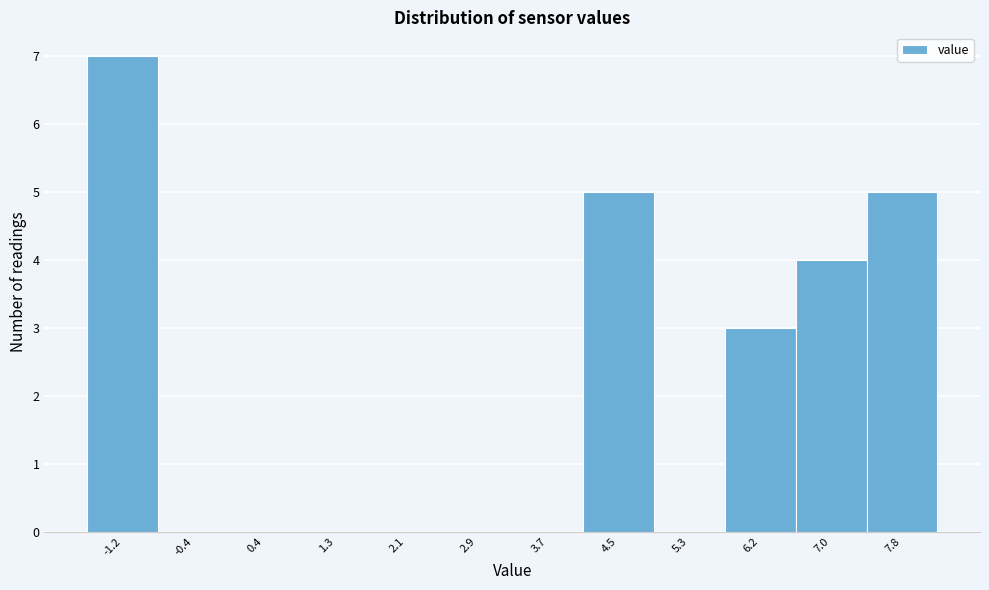

Which range on the x-axis has the tallest bar?

-1.6 to -0.8